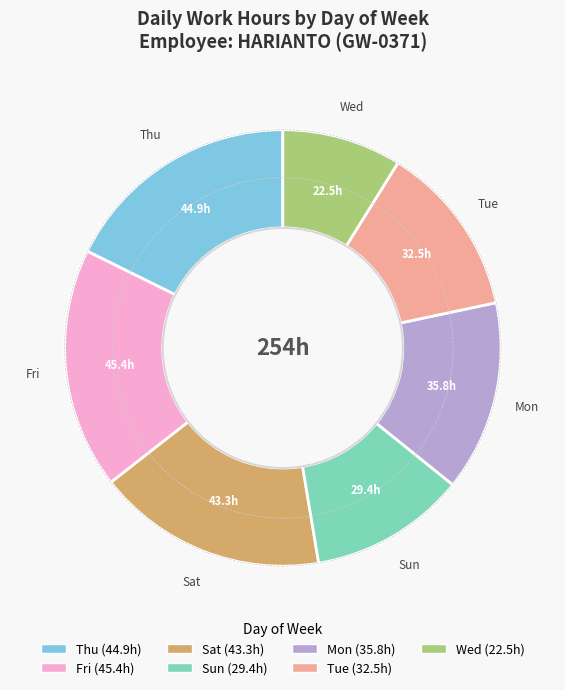

Does any single category account for the majority?

No